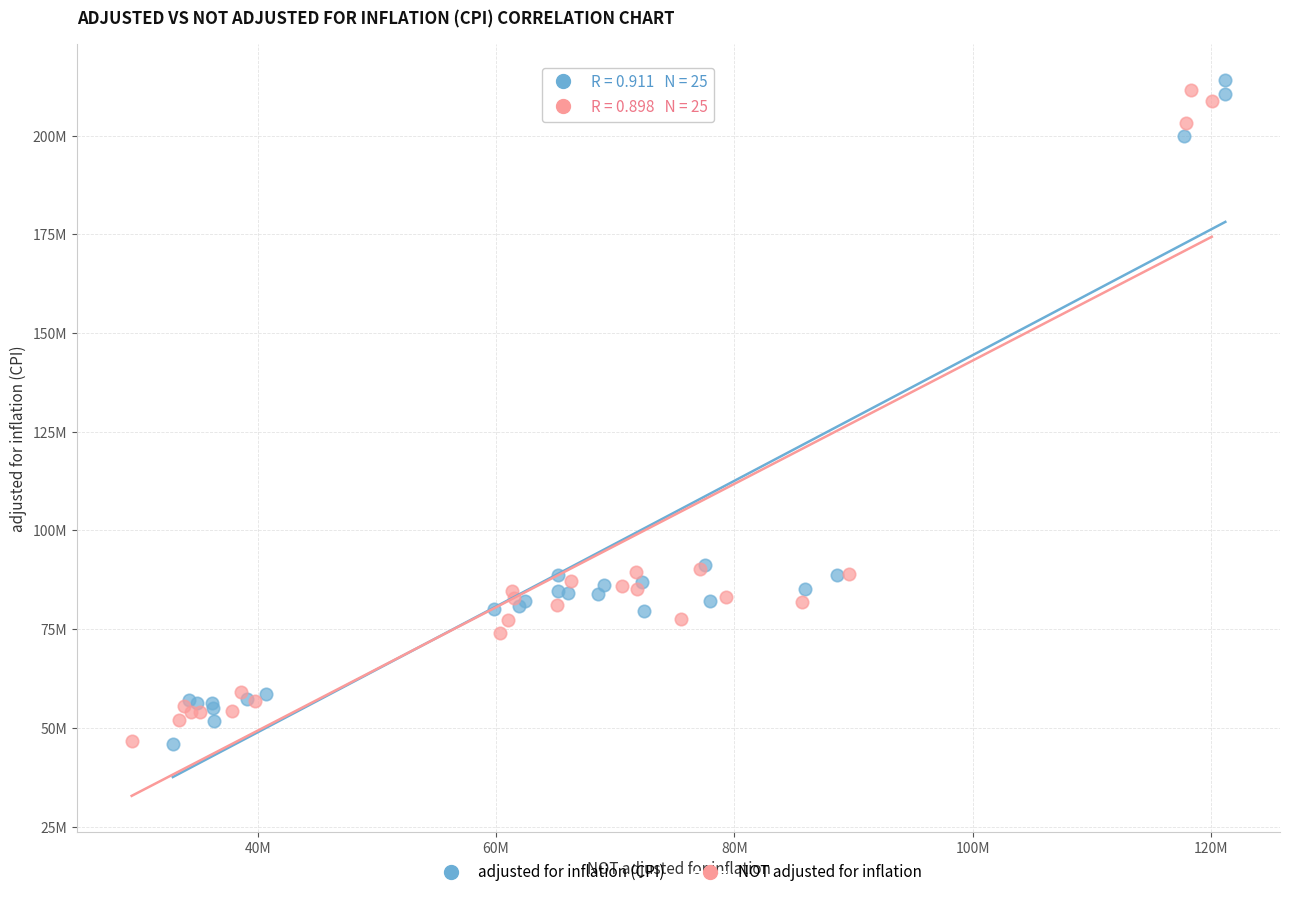

What are all the series names shown in the legend?

adjusted for inflation (CPI), NOT adjusted for inflation